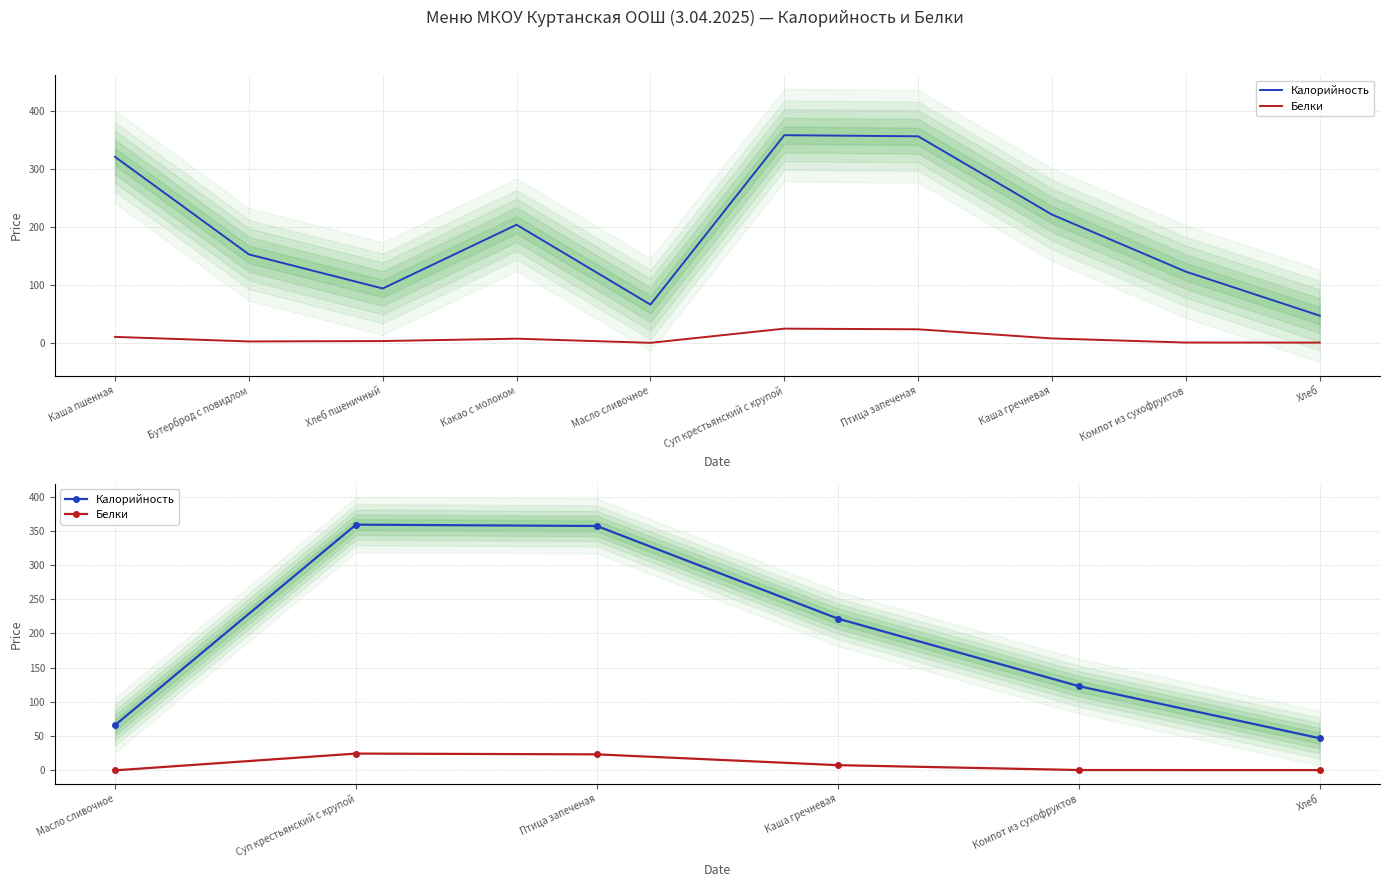

What is the difference between the maximum and minimum values in the Калорийность series?

311.9